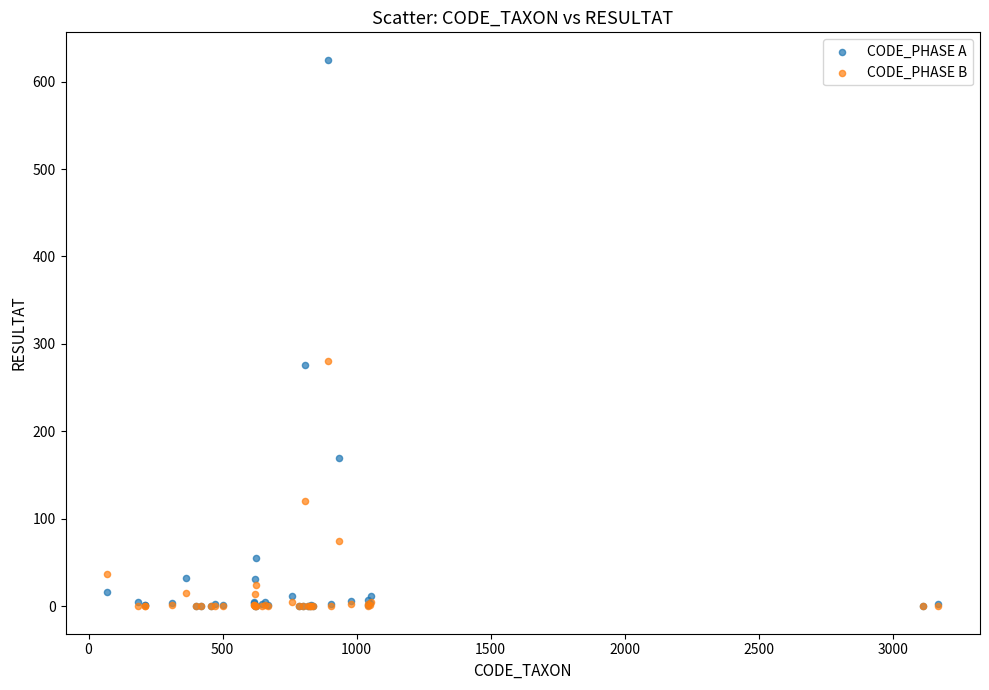

Which series has the widest spread of Y values?

CODE_PHASE A